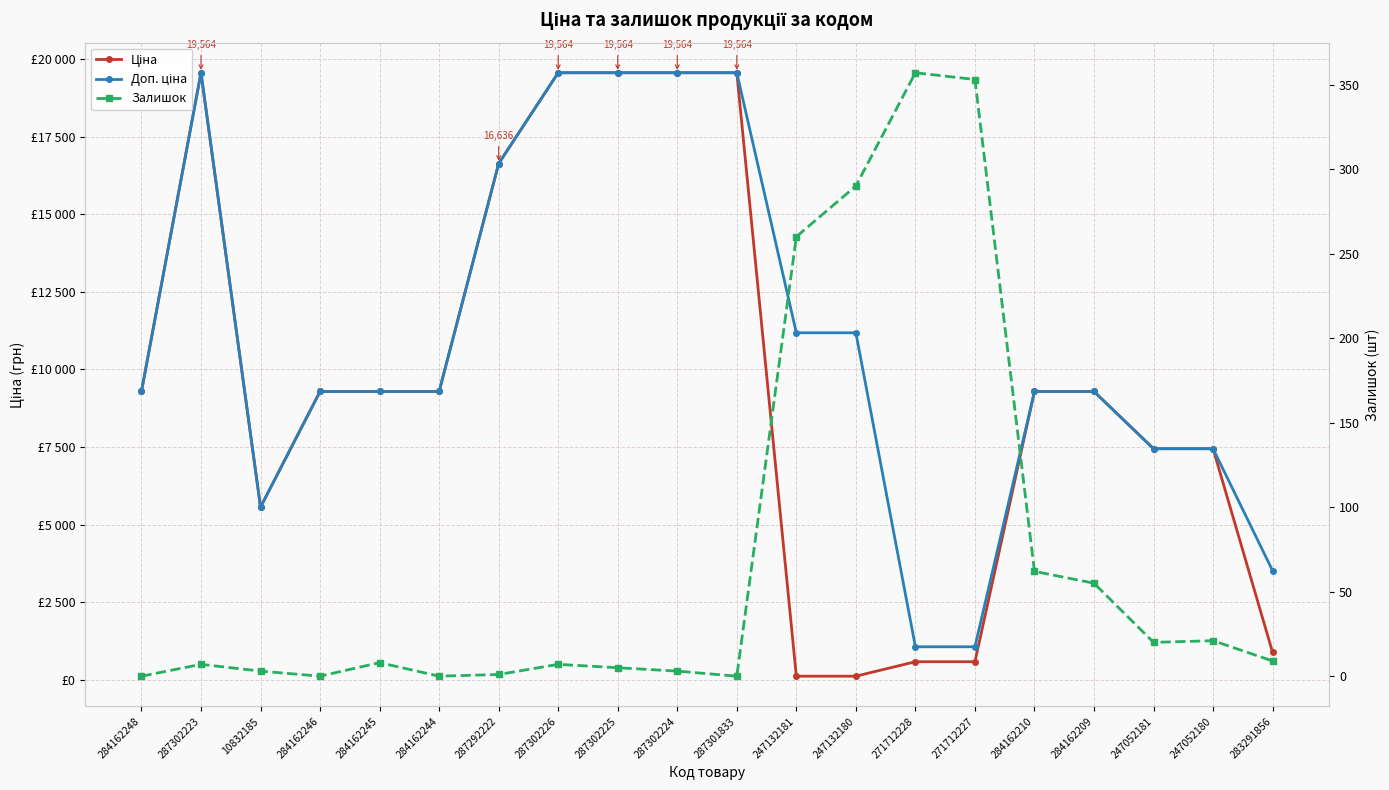

Does the chart display data point markers on the line(s)?

Yes